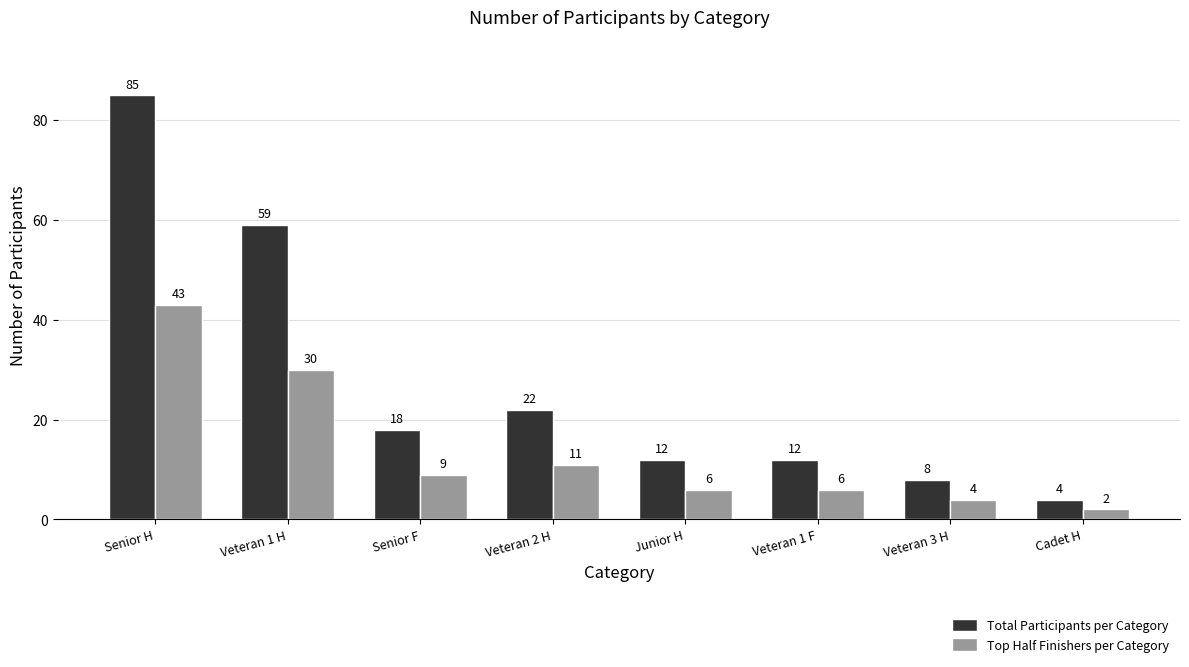

Reading left to right, what are all the values shown in this chart?

Total Participants per Category: 85	59	18	22	12	12	8	4
Top Half Finishers per Category: 43	30	9	11	6	6	4	2